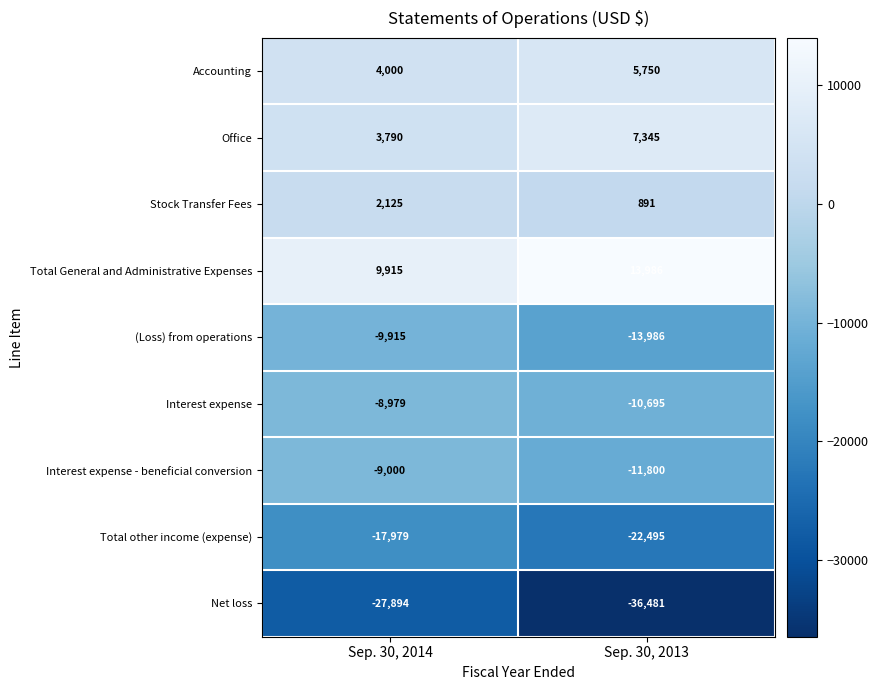

List the series in order of their peak value, lowest first.

Net loss, Total other income (expense), (Loss) from operations, Interest expense - beneficial conversion, Interest expense, Stock Transfer Fees, Accounting, Office, Total General and Administrative Expenses